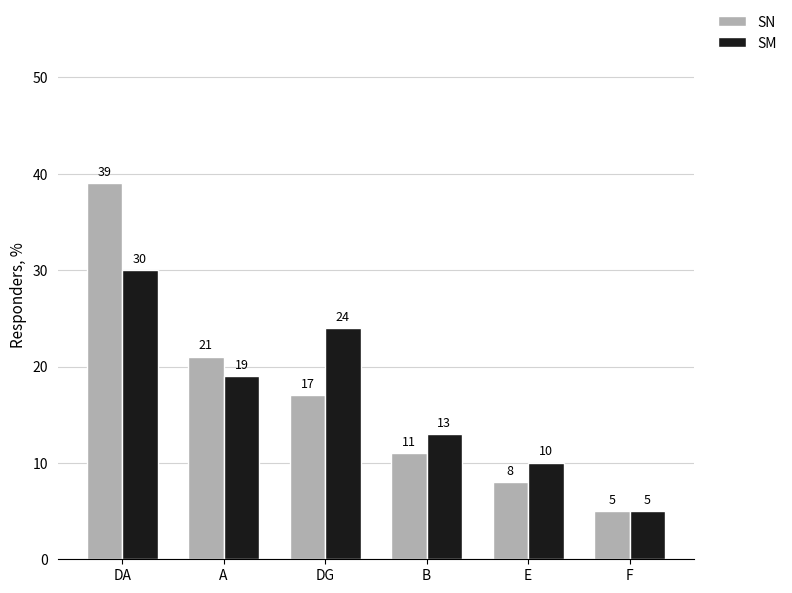

Which category has the lowest value in the SM series?

F